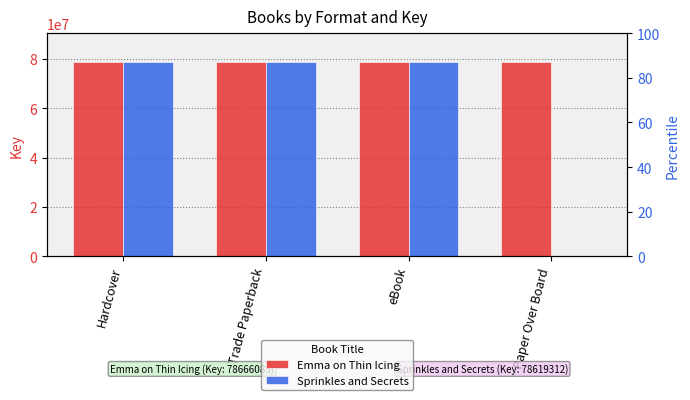

What is the sum of all Emma on Thin Icing values?

314664340